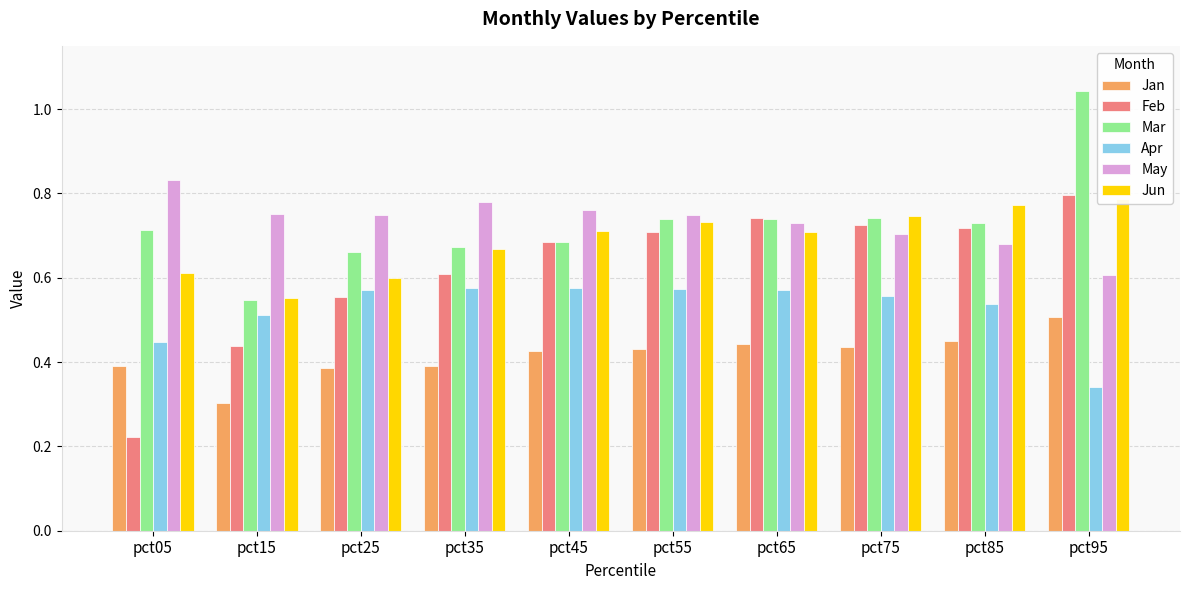

How many bars are there in each group?

6